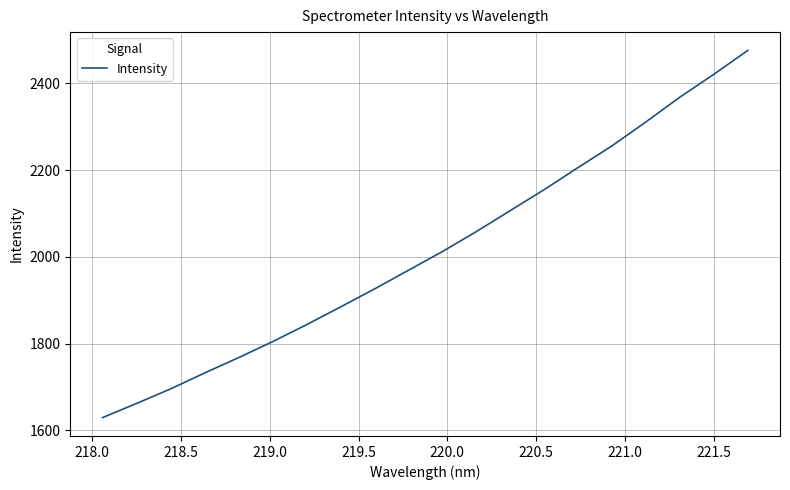

What is the smallest value displayed?

1629.1